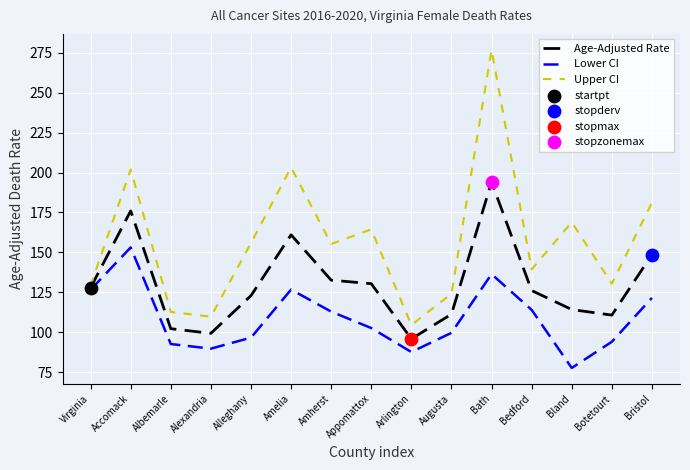

Which series has the largest total across all categories?

Upper CI